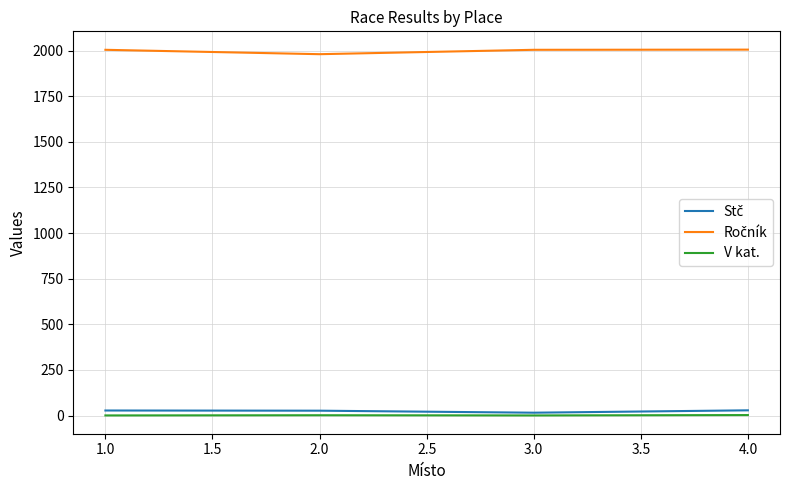

What is the maximum value shown in the chart?

2005